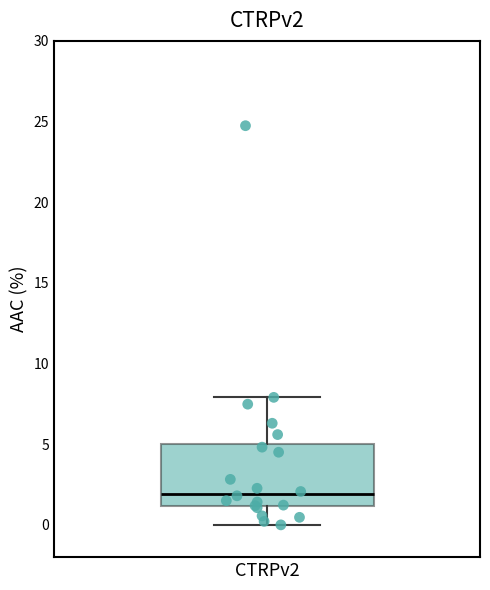

Transcribe this box plot: give where the median line is, the range the box spans, and where the two whiskers end, as read against the y-axis. The values are not printed on the chart, so give them approximately, as read against the axis.

median 2, box 1 to 5, whiskers 0 to 8